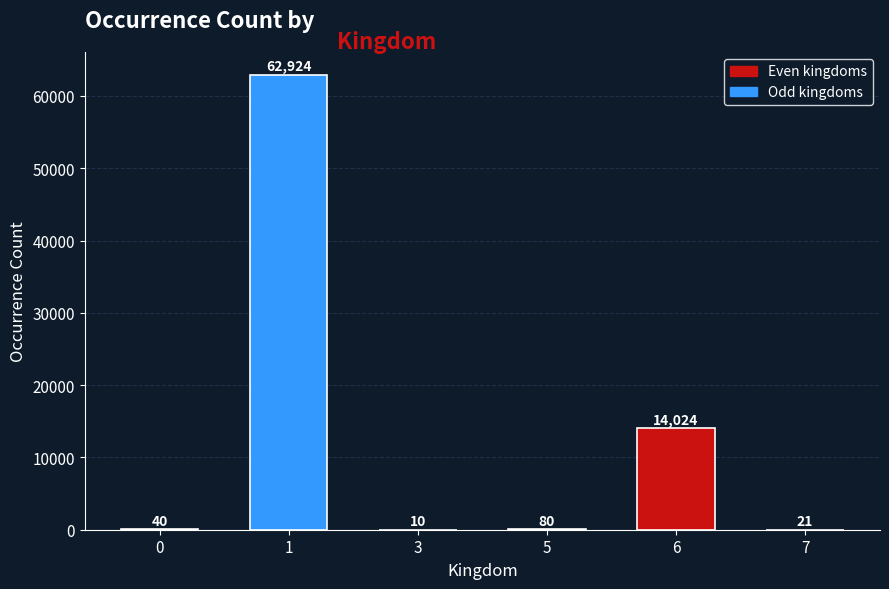

True or false: the data shows 62924 at 1.

True